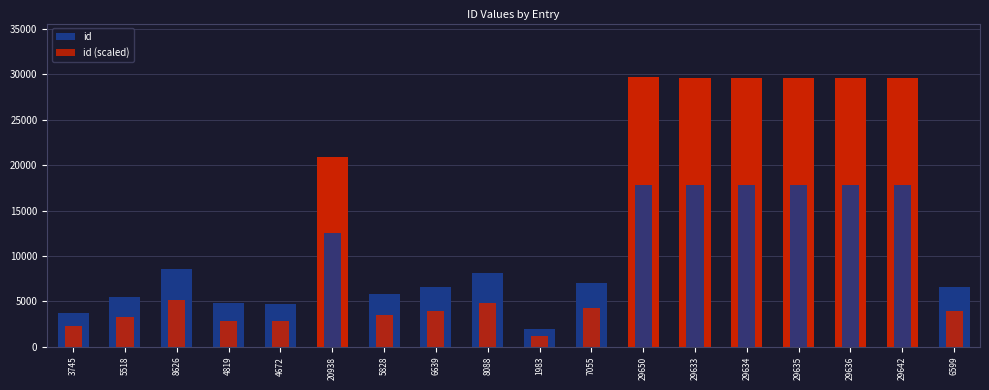

What is the maximum value for id?

29650.0